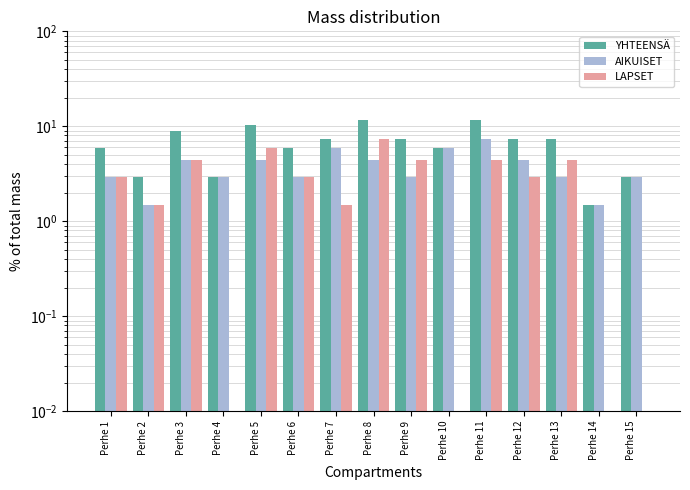

What is the difference between the highest and lowest values at Perhe 13?

4.4